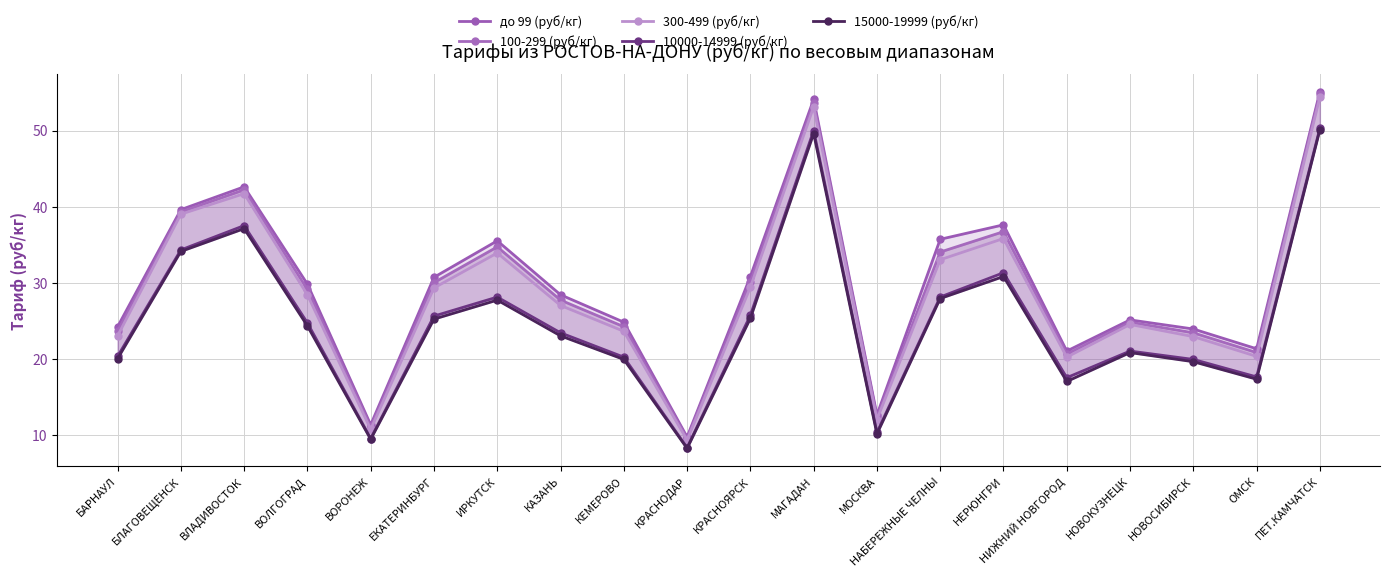

What is the minimum value shown in the chart?

8.2